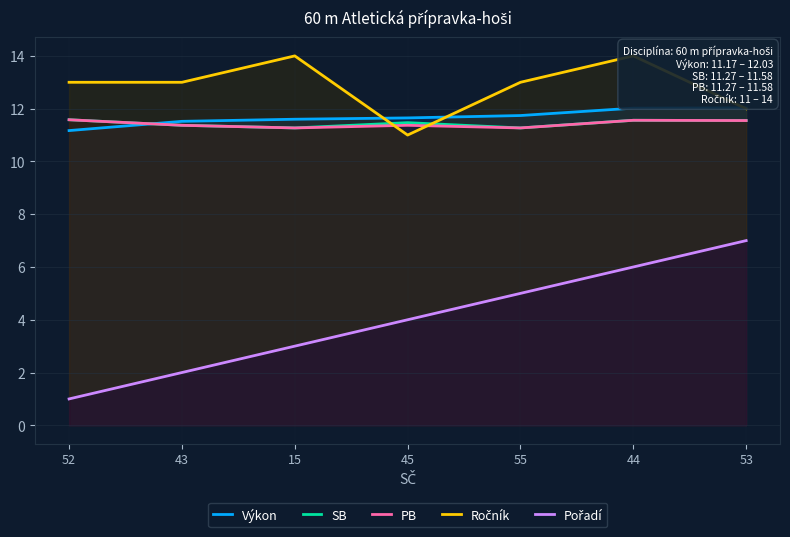

In PB, how many points are lower than both neighbors (excluding endpoints)?

2